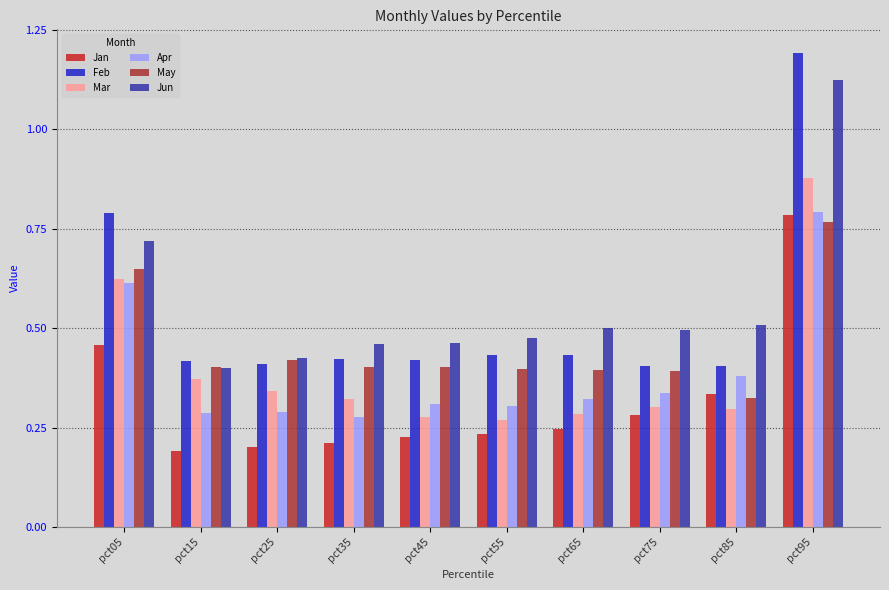

Are the bars grouped side by side (vs. stacked)?

Yes